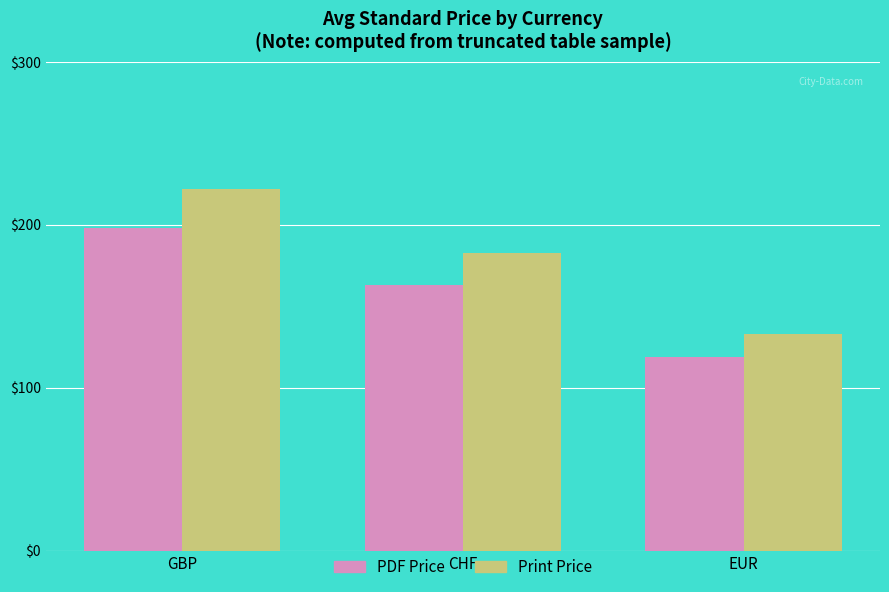

What is the maximum value for Print Price?

221.9